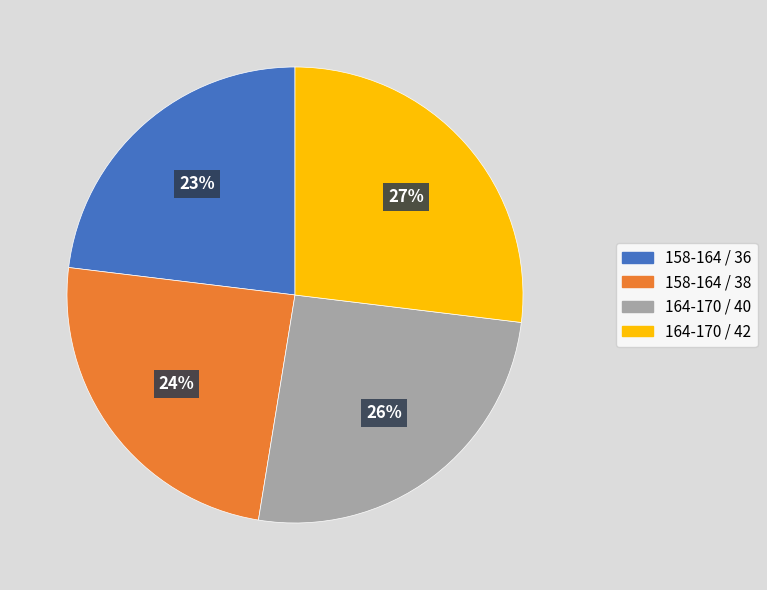

Between 158-164 / 38 and 158-164 / 36, which is larger?

158-164 / 38